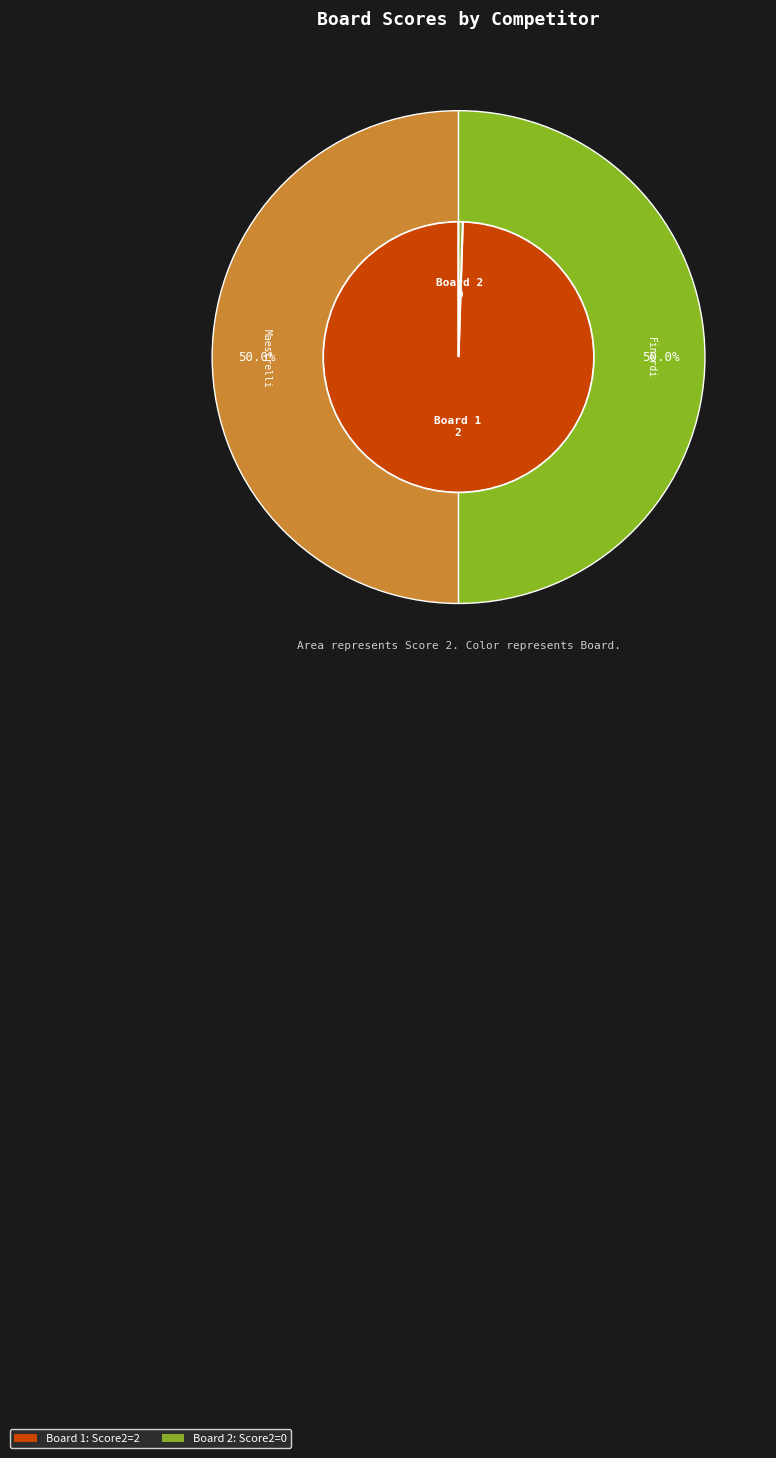

How many segments does this pie chart have?

2